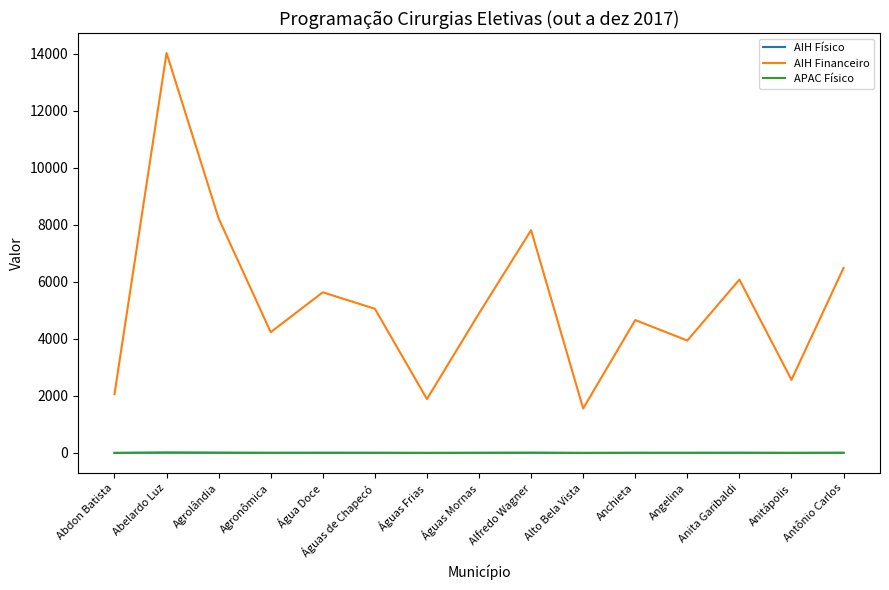

At which category is the sum across all series the highest?

Abelardo Luz